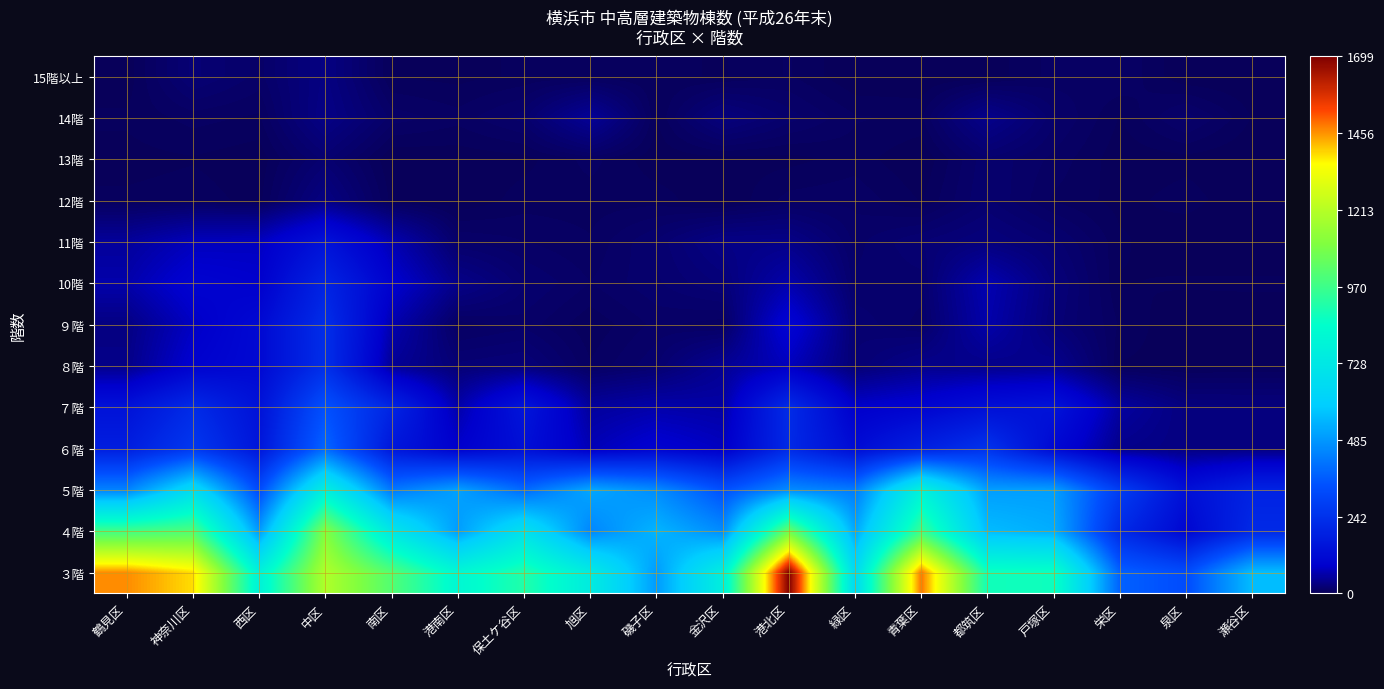

At which category is the sum across all series the highest?

中区